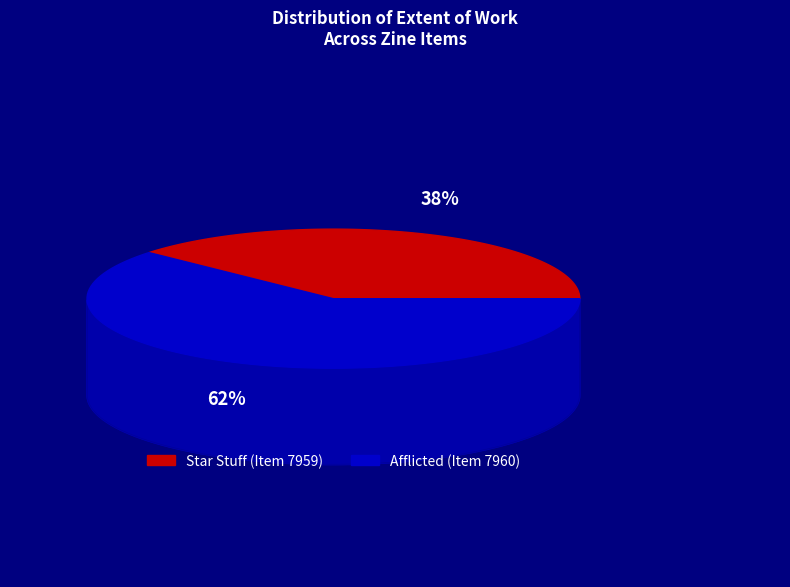

What is the smallest slice in the pie chart?

Star Stuff (Item 7959)